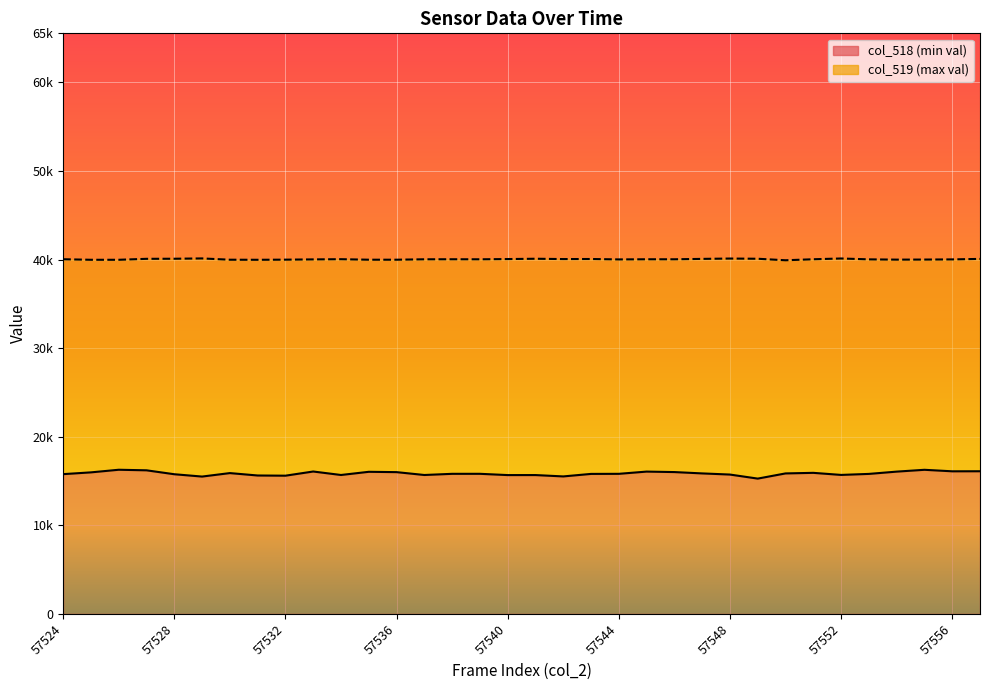

What is the total value across all series at 14?

55840